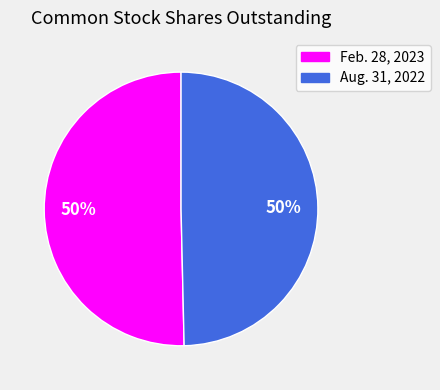

To the nearest percent, what percentage of the pie is Feb. 28, 2023?

50%